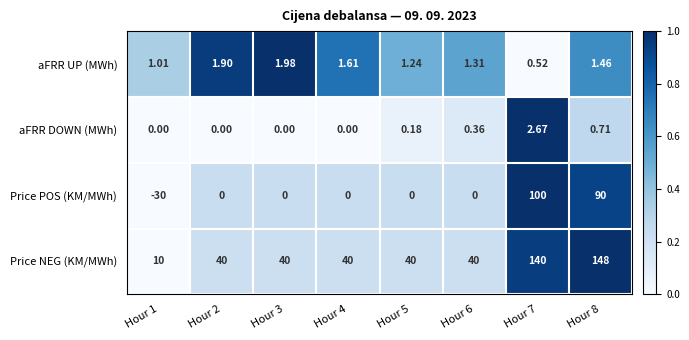

Which series has the largest total across all categories?

Price NEG (KM/MWh)